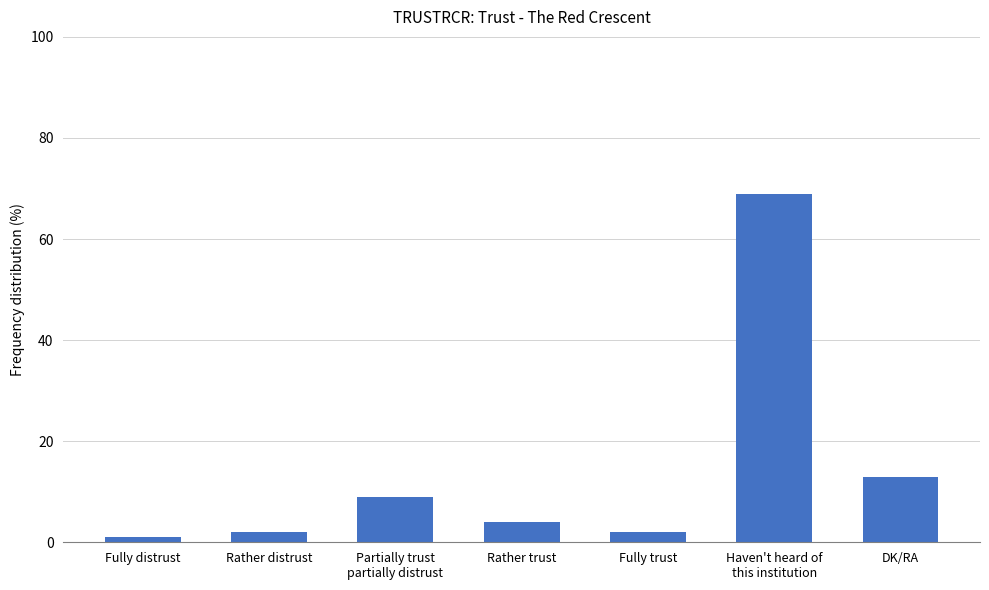

What value does the data have at DK/RA?

13